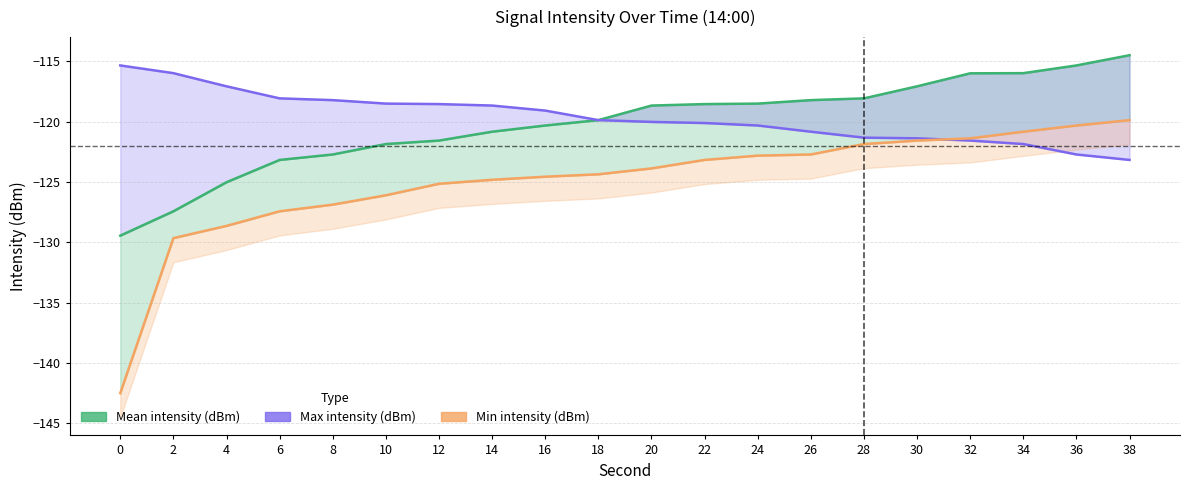

What is the minimum value shown in the chart?

-142.5